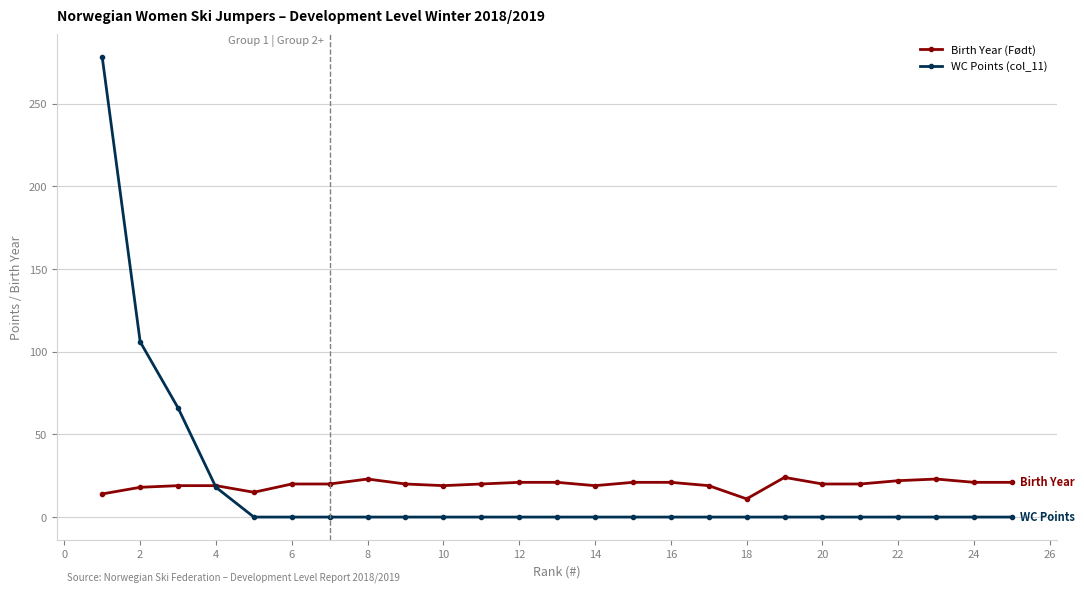

List the series in order of their peak value, lowest first.

Birth Year (Født), WC Points (col_11)